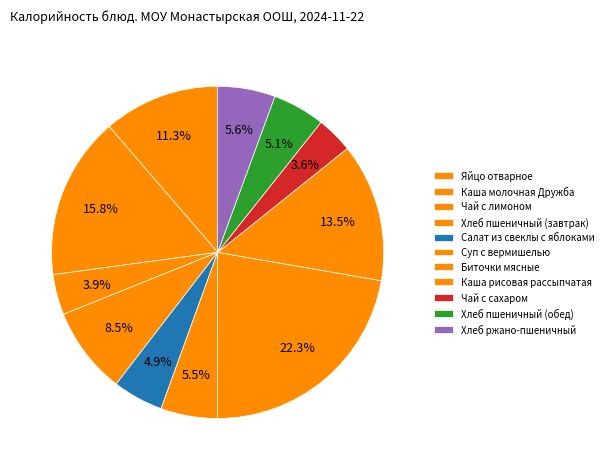

To the nearest percent, what is the average slice percentage?

9%